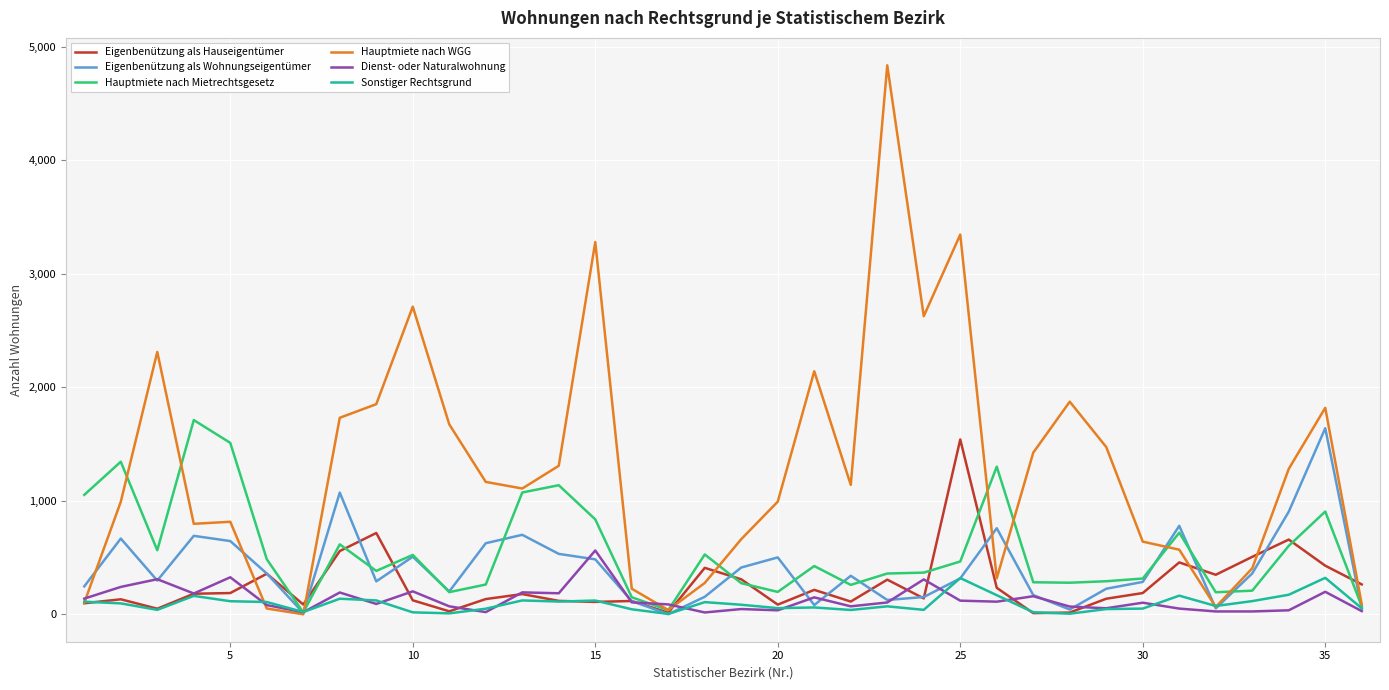

What is the maximum value for Eigenbenützung als Wohnungseigentümer?

1639